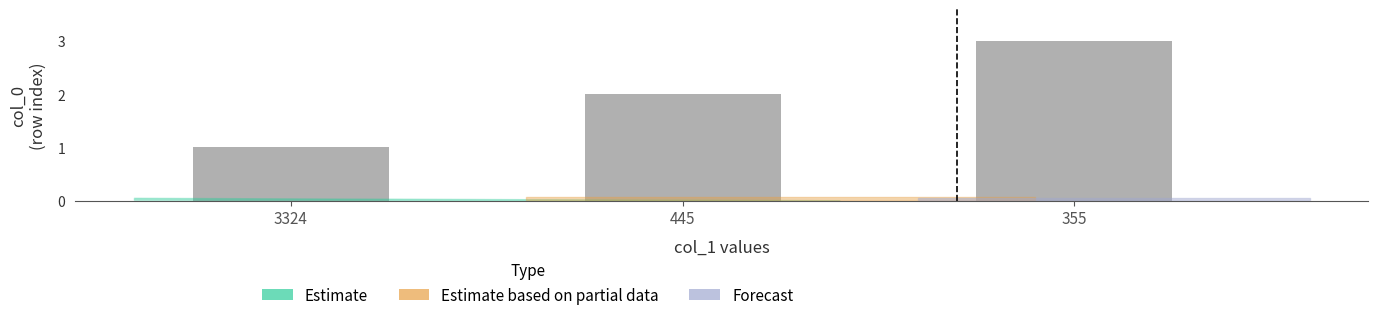

Reading right to left, extract all data points from this chart.

355=3	445=2	3324=1